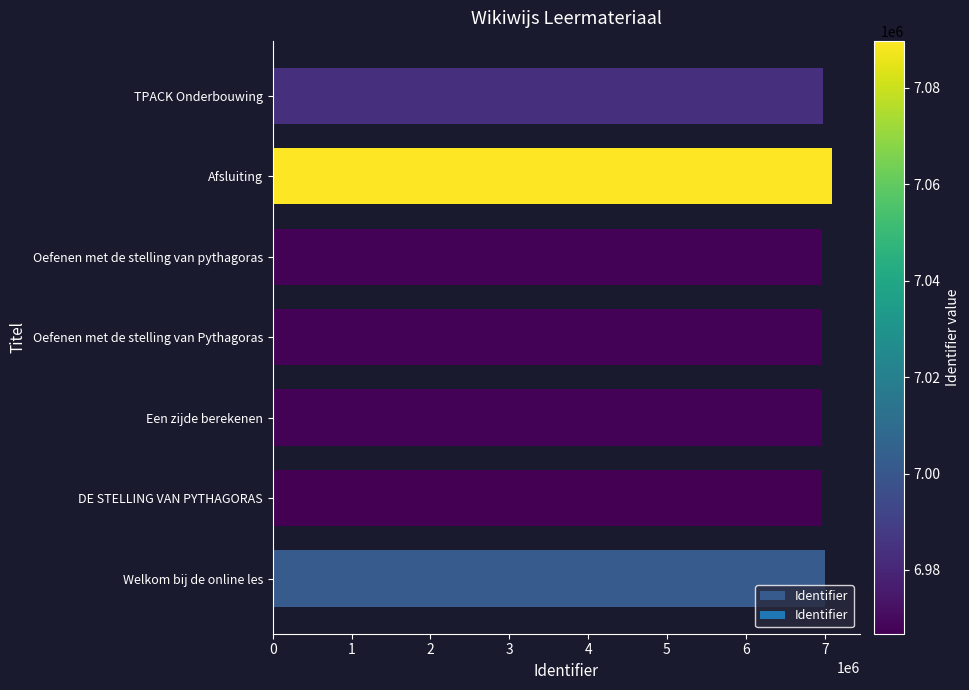

What is the minimum value shown in the chart?

6966769